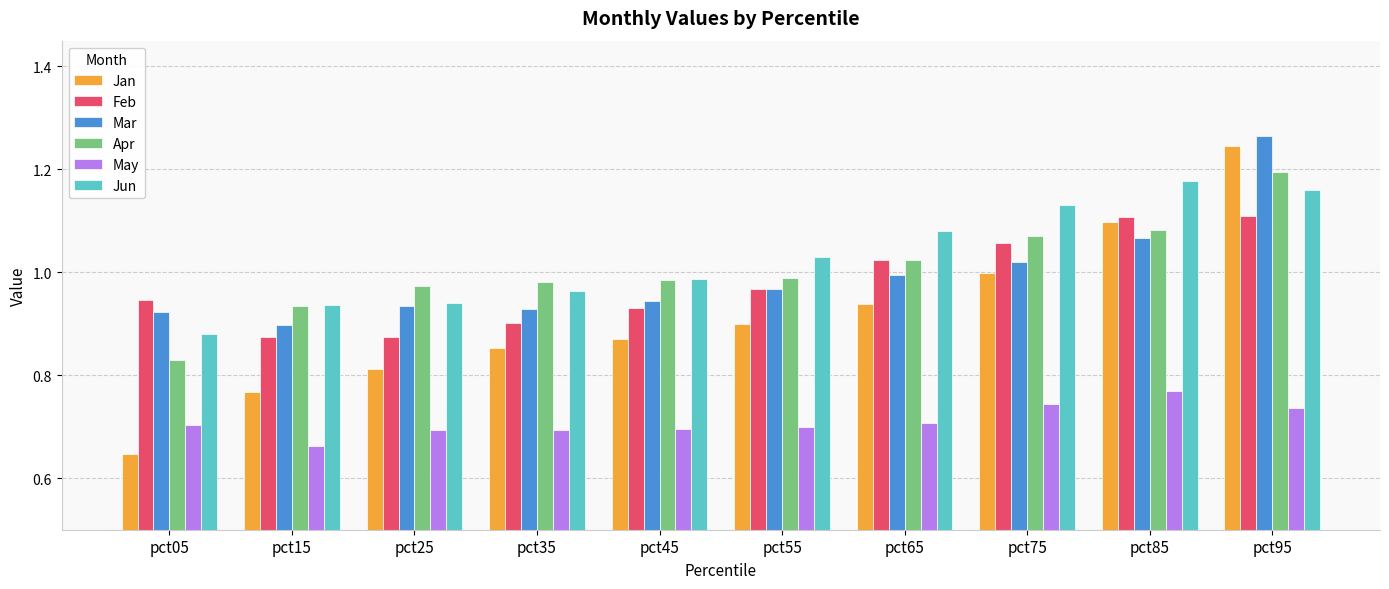

Rank the series by their maximum value, from lowest to highest.

May, Feb, Jun, Apr, Jan, Mar